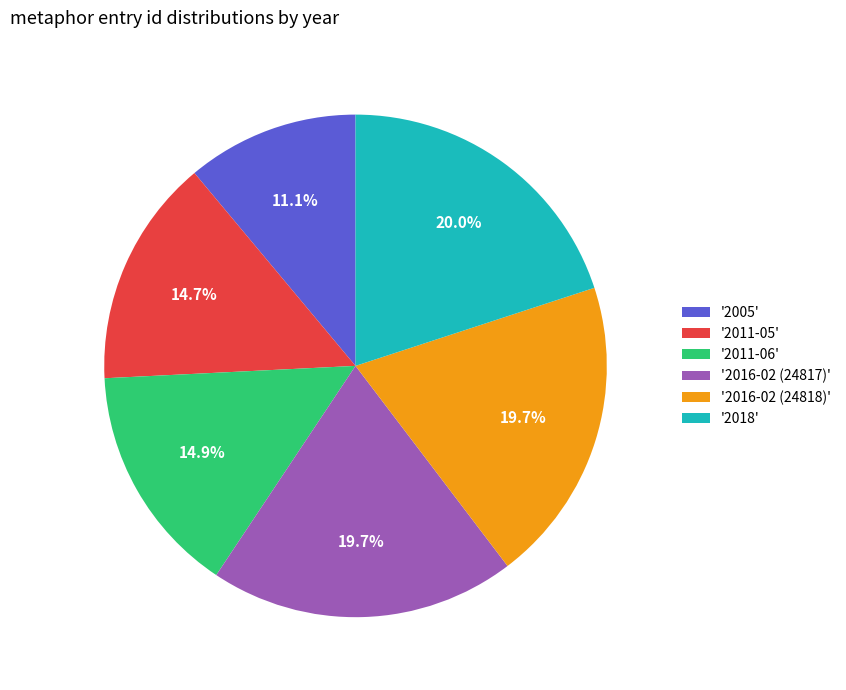

Which has a higher value, '2016-02 (24818)' or '2011-05'?

'2016-02 (24818)'